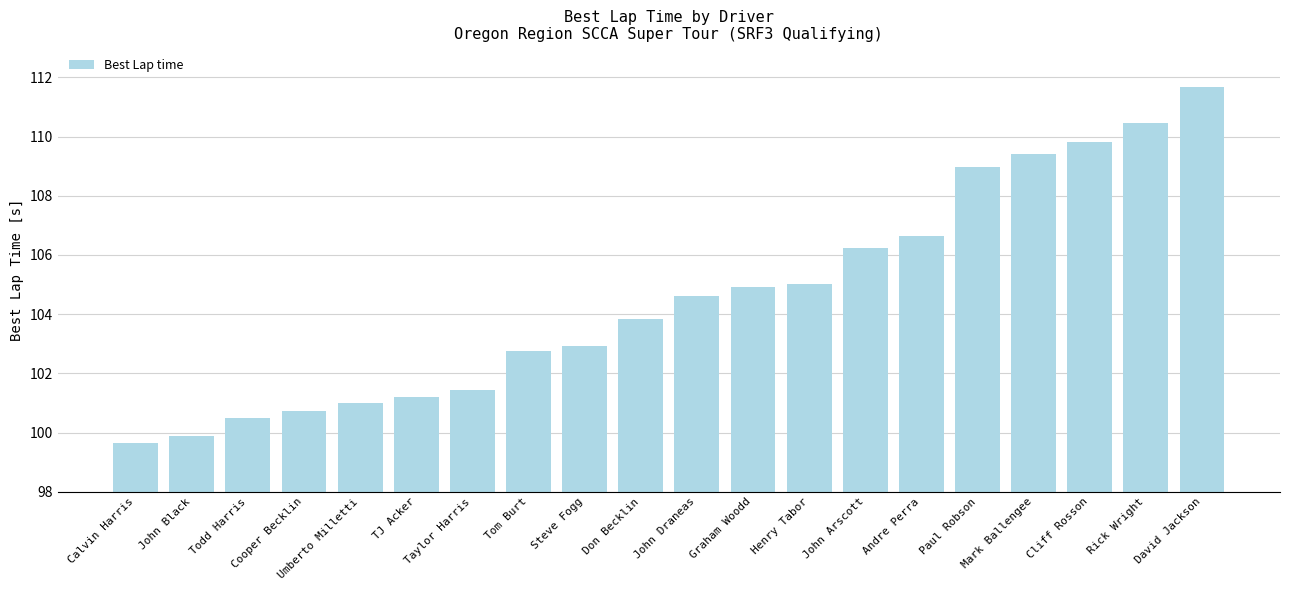

Reading left to right, what are all the values shown in this chart?

Calvin Harris=99.6	John Black=99.9	Todd Harris=100.5	Cooper Becklin=100.7	Umberto Milletti=101.0	TJ Acker=101.2	Taylor Harris=101.5	Tom Burt=102.8	Steve Fogg=102.9	Don Becklin=103.8	John Draneas=104.6	Graham Woodd=104.9	Henry Tabor=105.0	John Arscott=106.2	Andre Perra=106.6	Paul Robson=109.0	Mark Ballengee=109.4	Cliff Rosson=109.8	Rick Wright=110.5	David Jackson=111.7